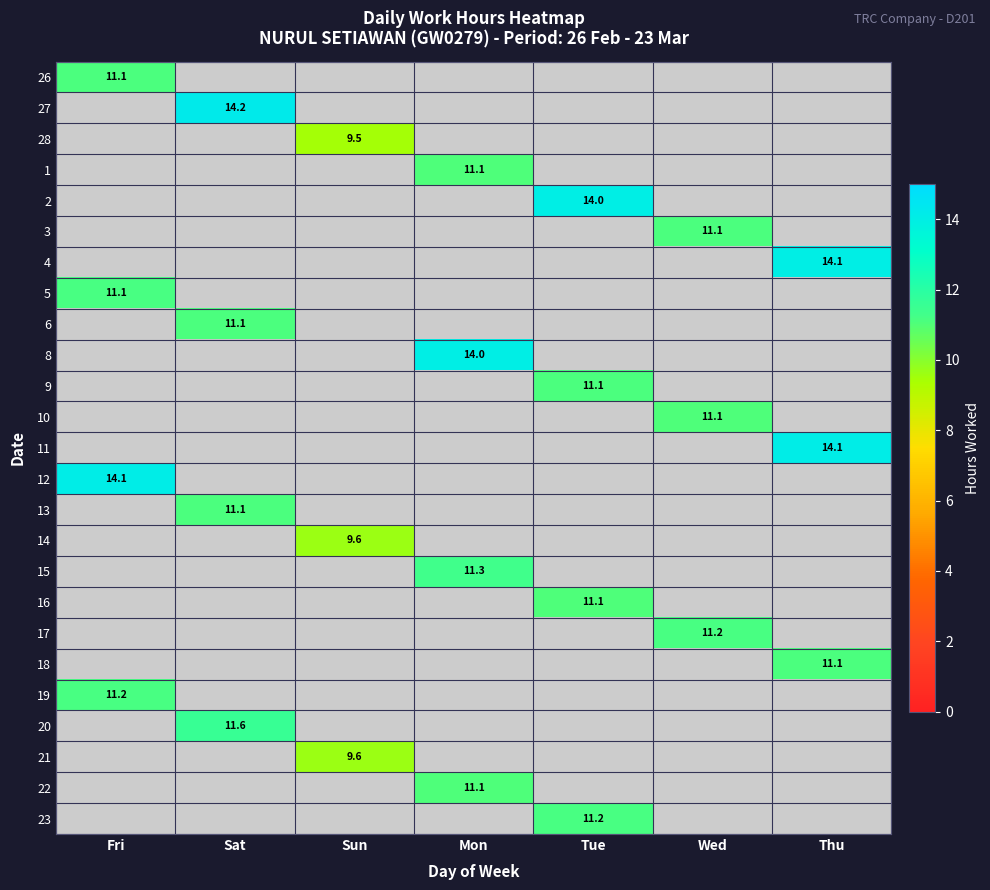

Is it true that 2 equals 14.0 at Tue?

True